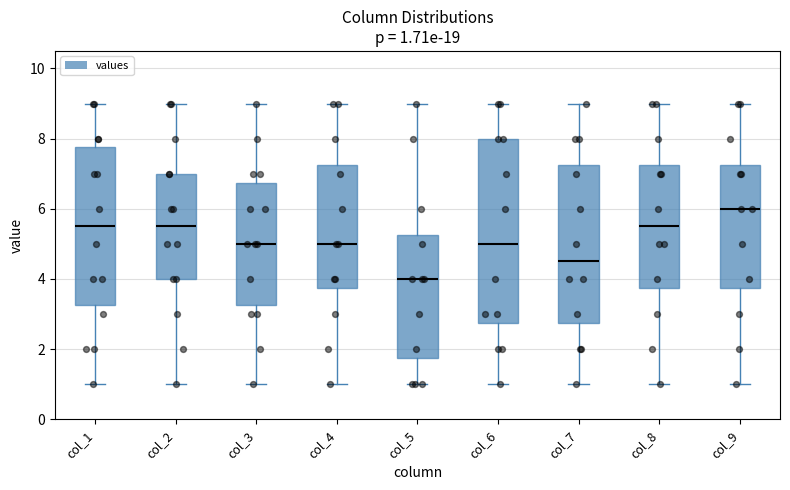

Comparing the boxes themselves (not the whiskers), which one is the tallest?

col_6